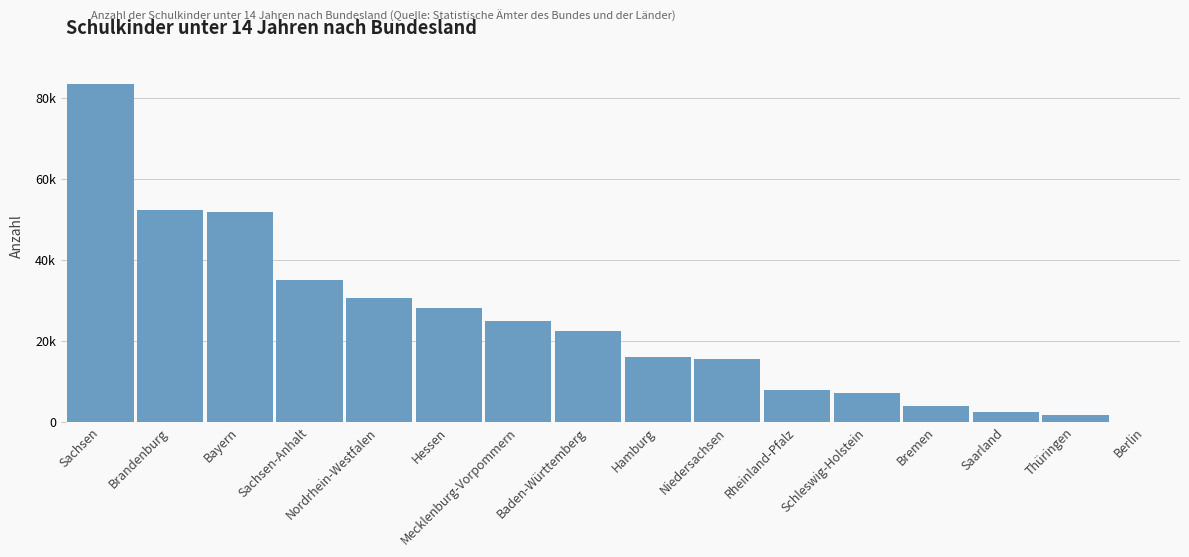

Are the bars horizontal?

No